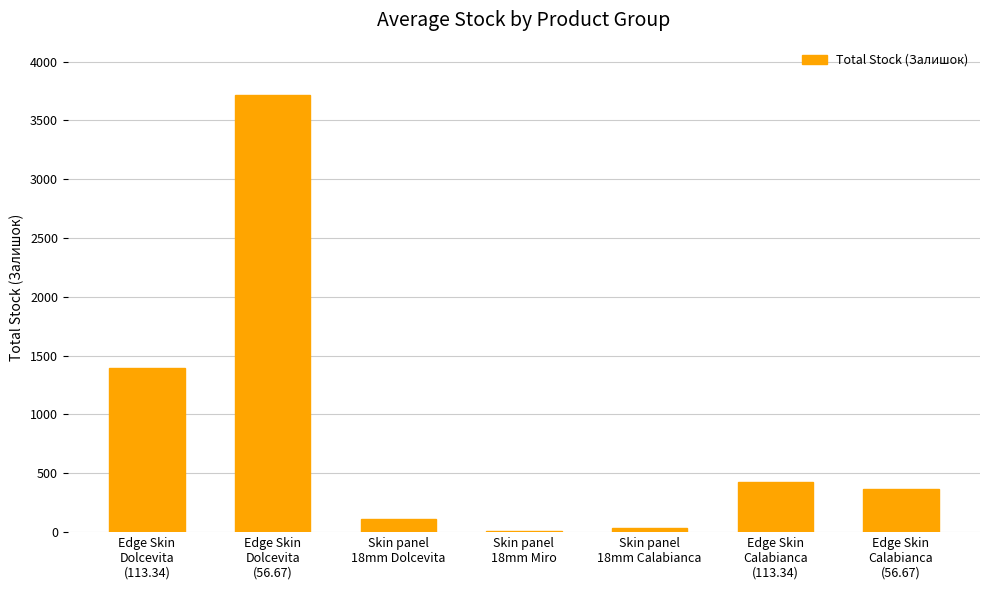

What is the greatest value displayed?

3715